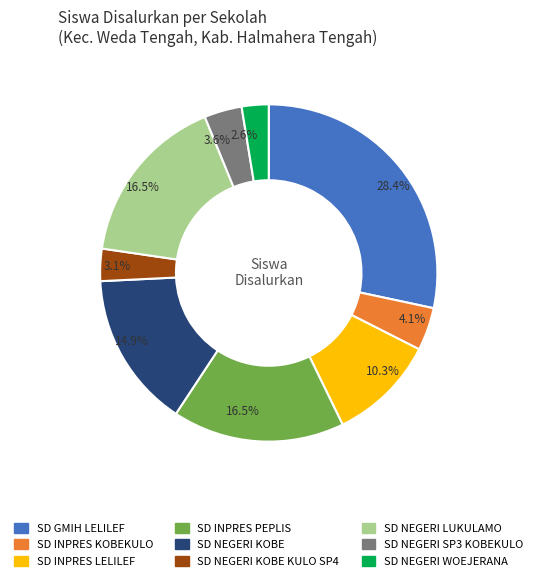

To the nearest percent, what is the average slice percentage?

11%